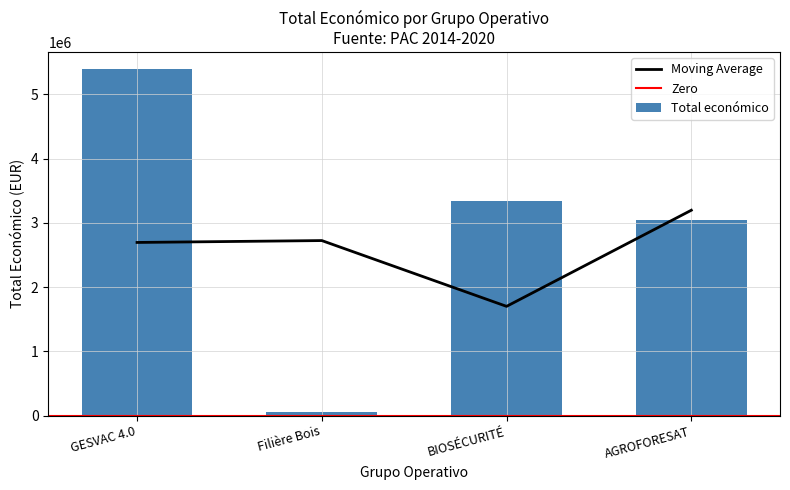

Rank the categories by value from lowest to highest.

Filière Bois, AGROFORESAT, BIOSÉCURITÉ, GESVAC 4.0